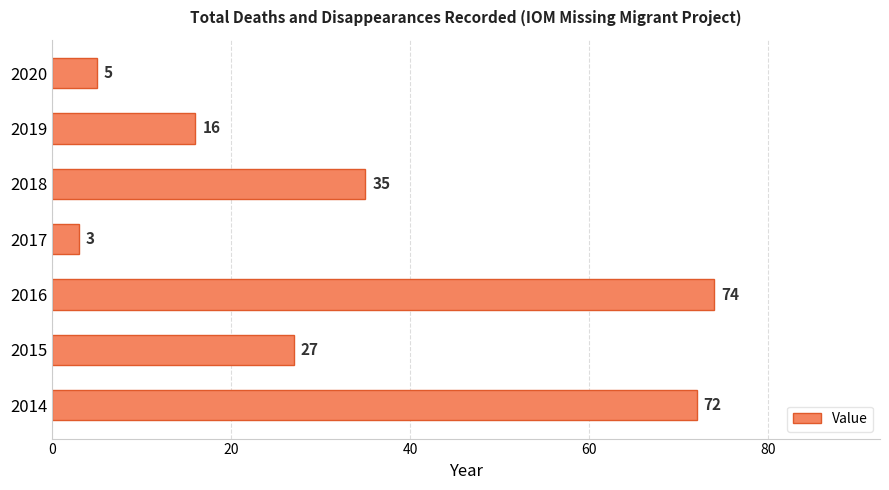

What is the minimum value shown in the chart?

3